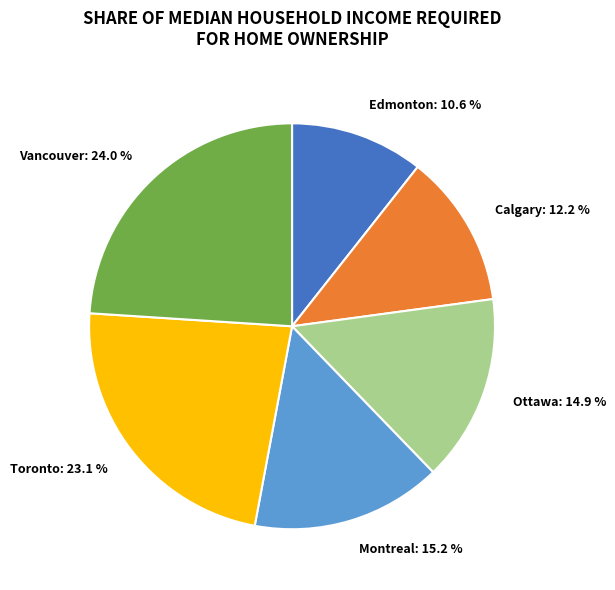

Which slice is the largest?

Vancouver